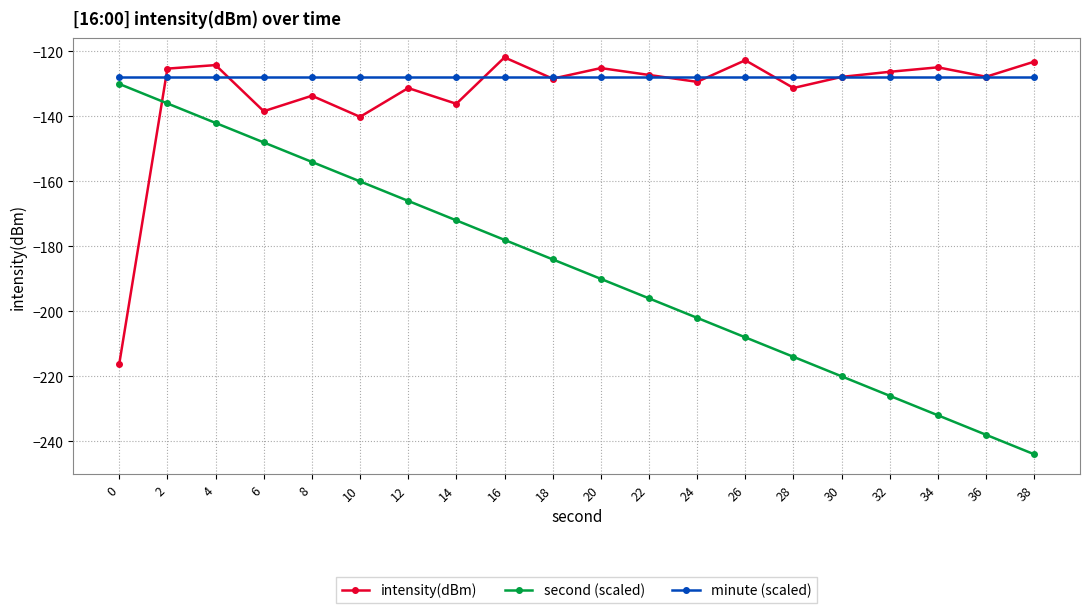

What is the spread (max minus min) of values at 4?

17.8